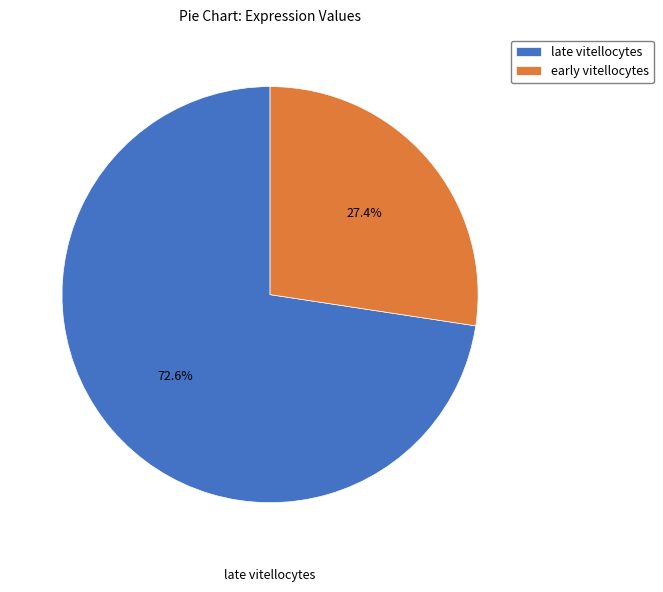

Combined, do early vitellocytes and late vitellocytes account for over 50%?

Yes